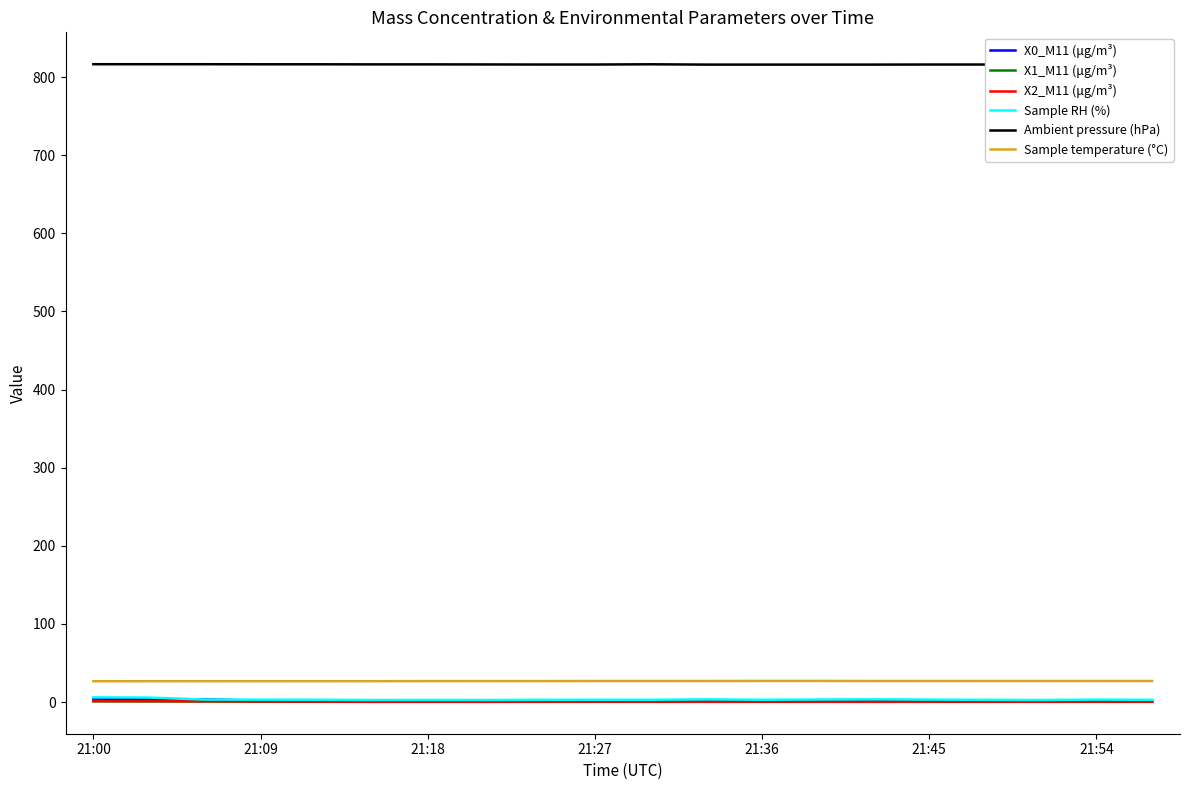

True or false: Ambient pressure (hPa) and Sample temperature (°C) intersect in this chart.

False